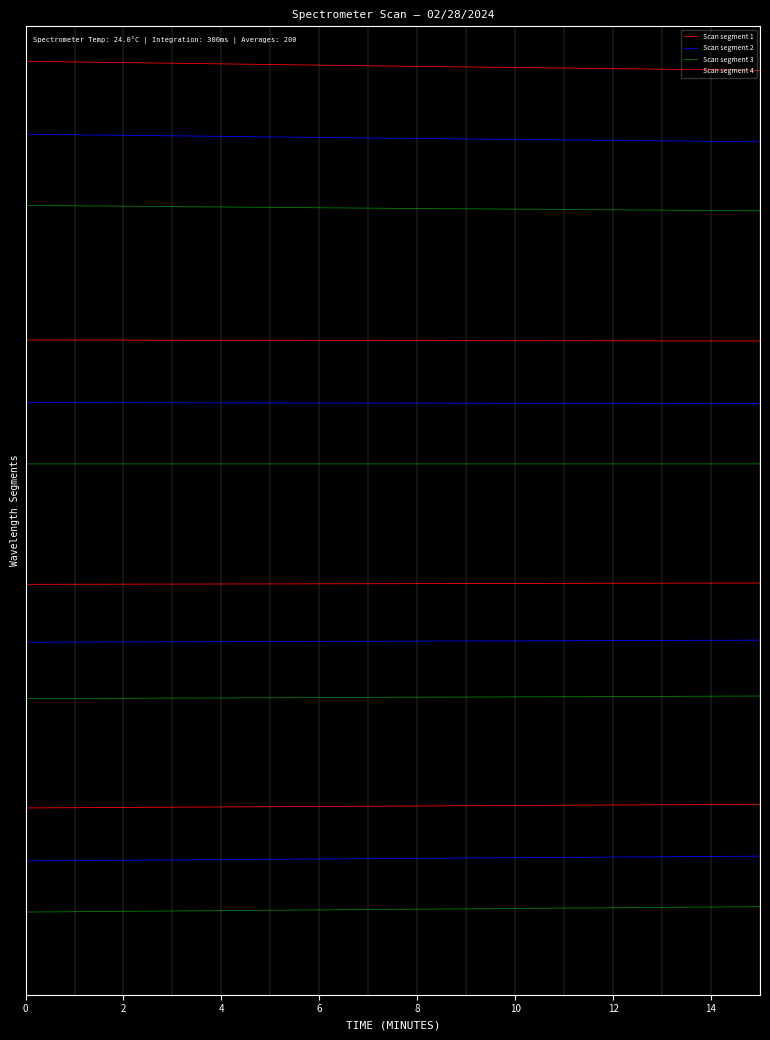

What is the maximum value for Scan segment 1?

31.7